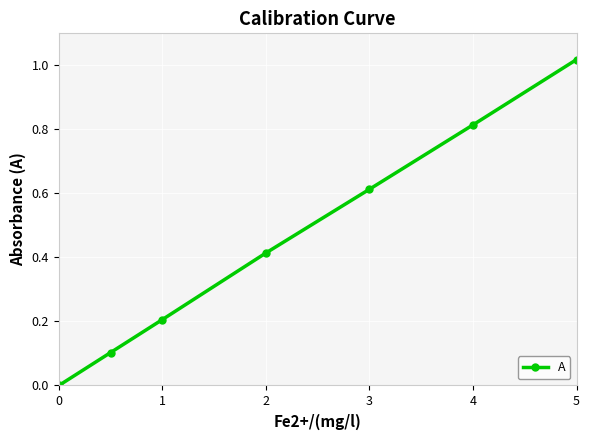

What is the sum of all values?

3.2